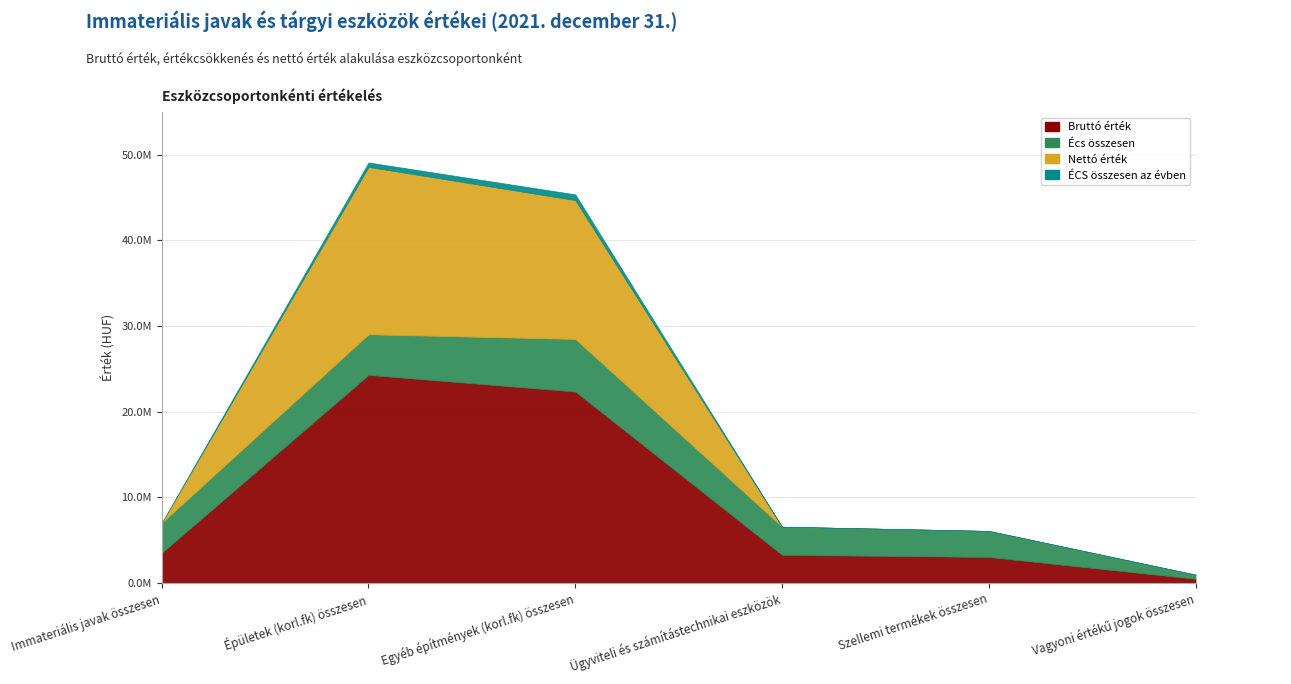

Rank the series at Egyéb építmények (korl.fk) összesen from highest to lowest value.

Bruttó érték, Nettó érték, Écs összesen, ÉCS összesen az évben